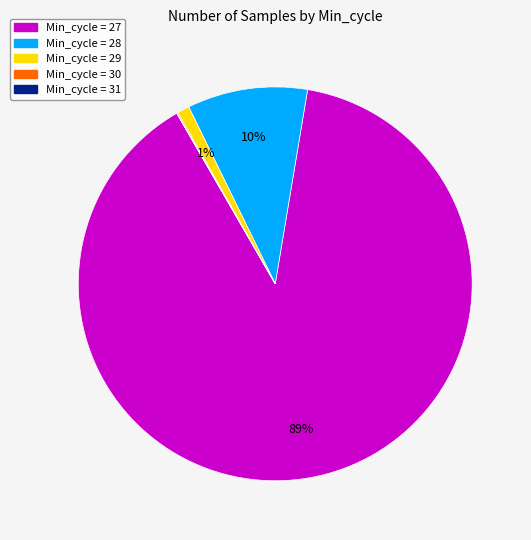

Does any single category account for the majority?

Yes